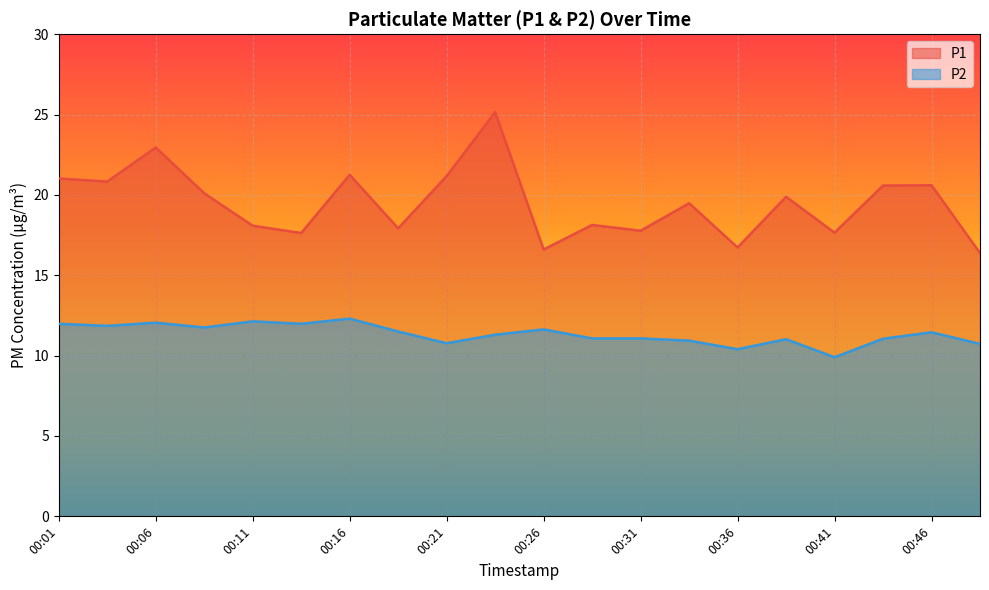

What is the minimum value shown in the chart?

9.9